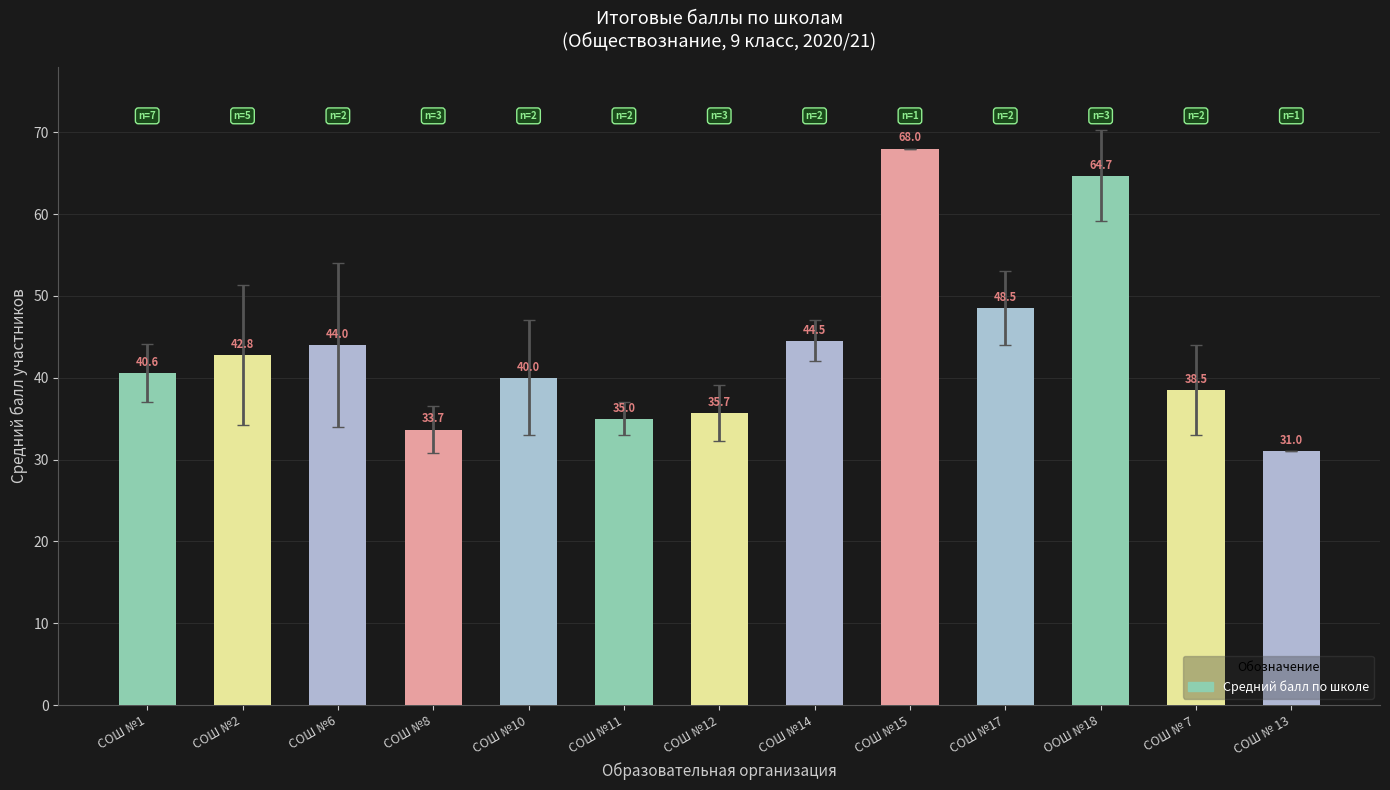

Does the chart contain any negative values?

No